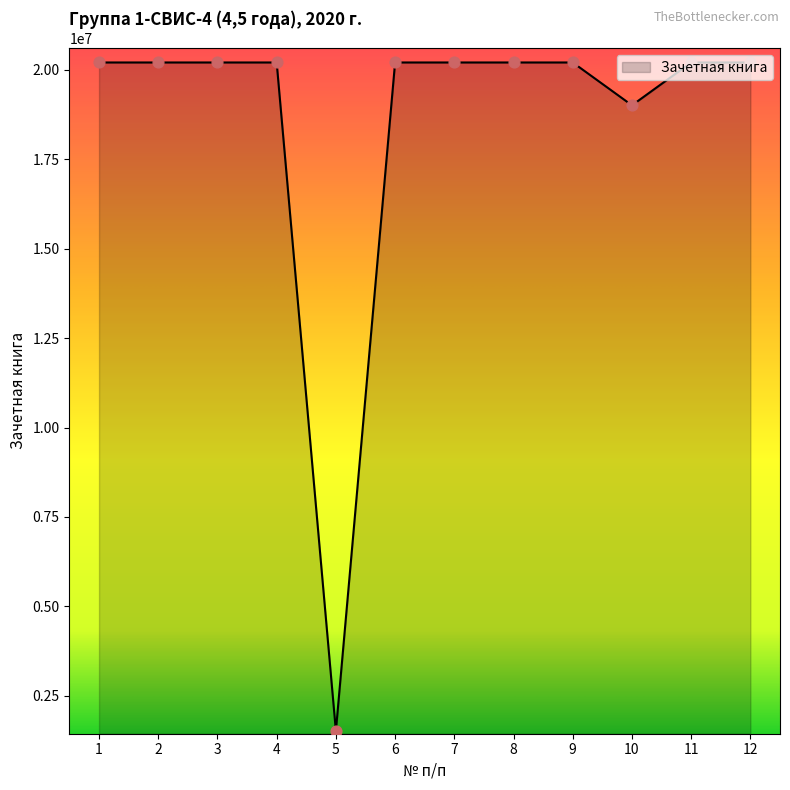

What is the change in value from 3 to 8?

-41